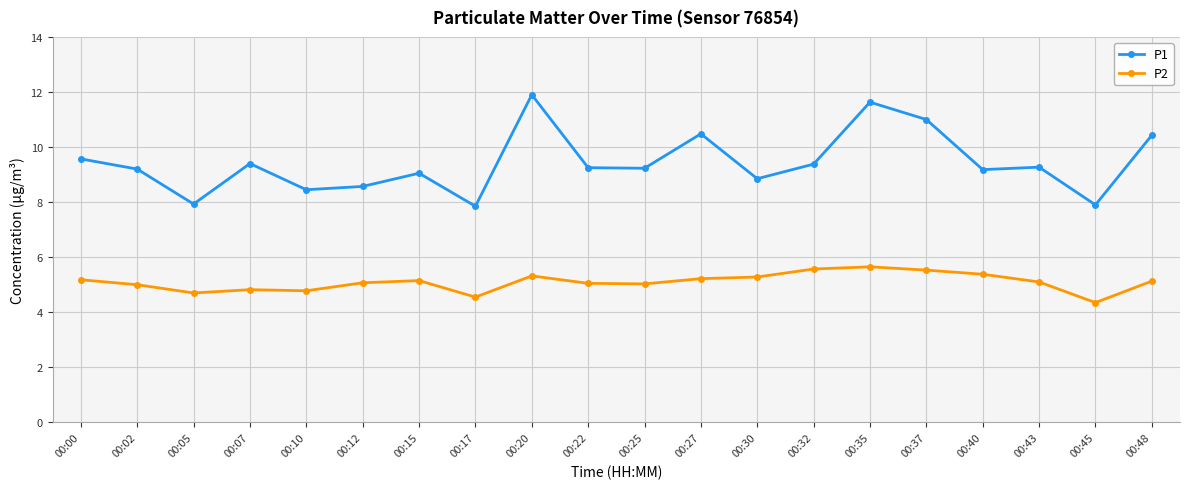

What is the average value of the P1 series?

9.4